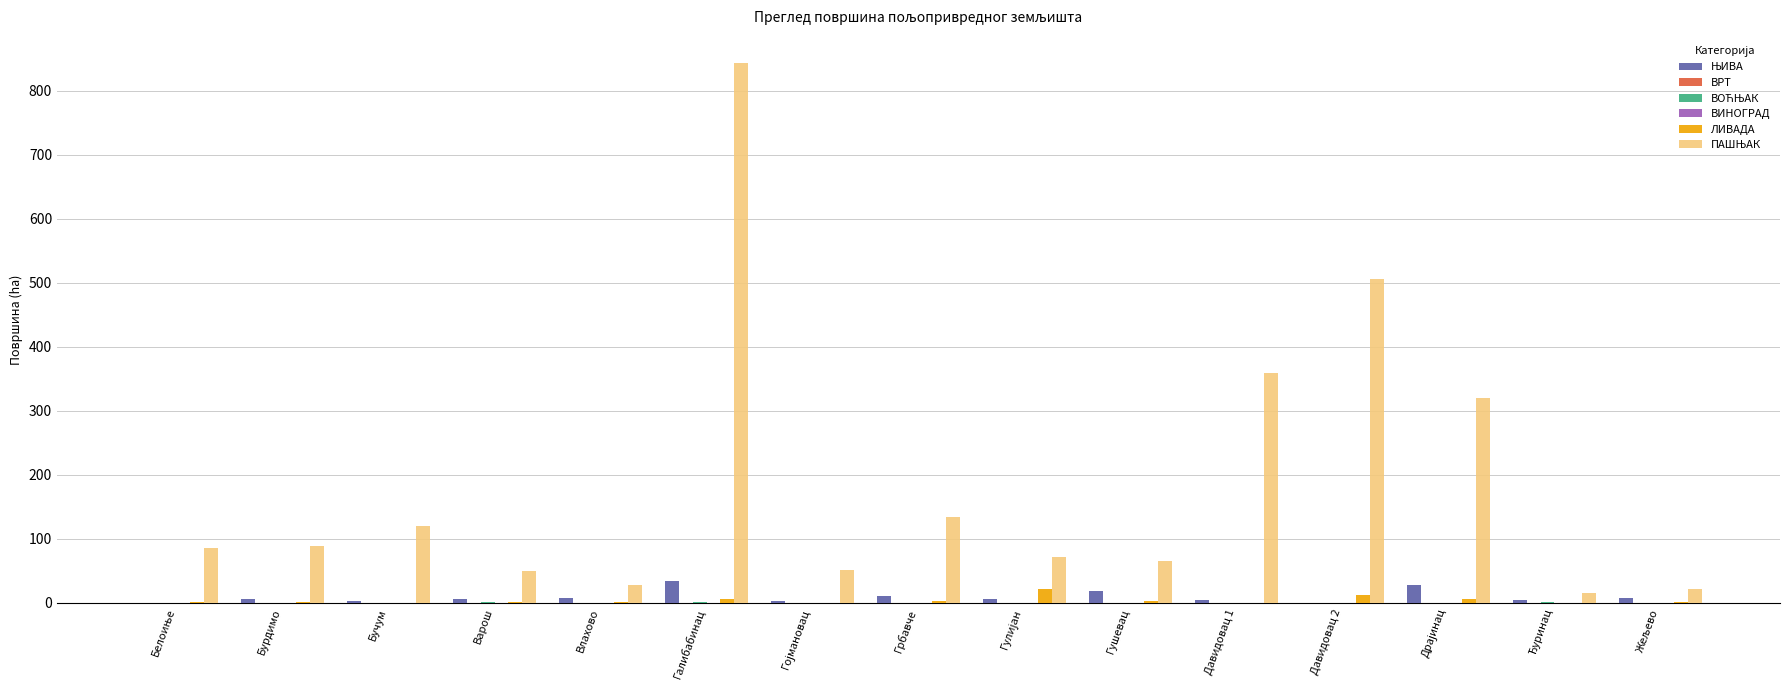

What is the greatest value displayed?

843.4